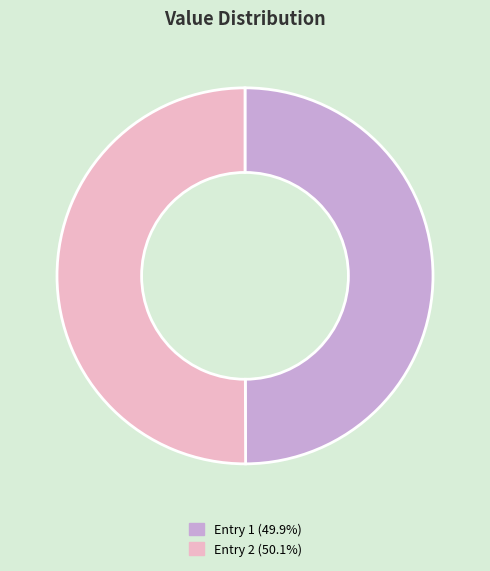

Is the sum of Entry 1 (49.9%) and Entry 2 (50.1%) greater than half?

Yes